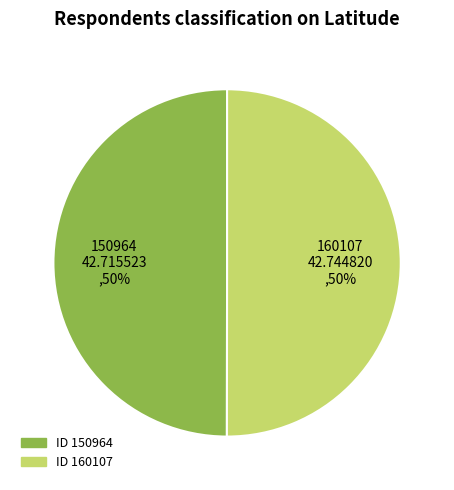

To the nearest percent, what is the average slice percentage?

50%